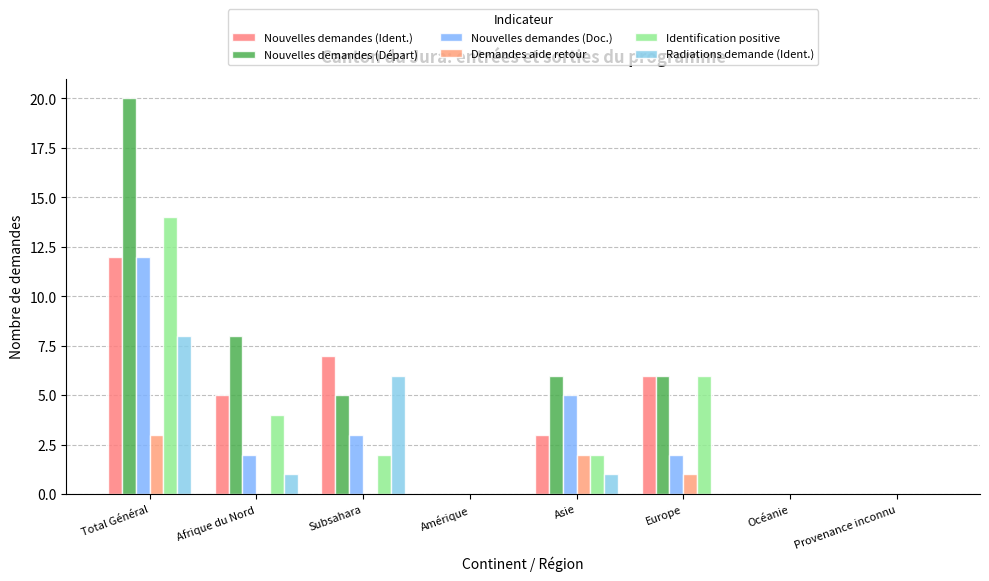

What is the label of the 7th bar from the left?

Océanie